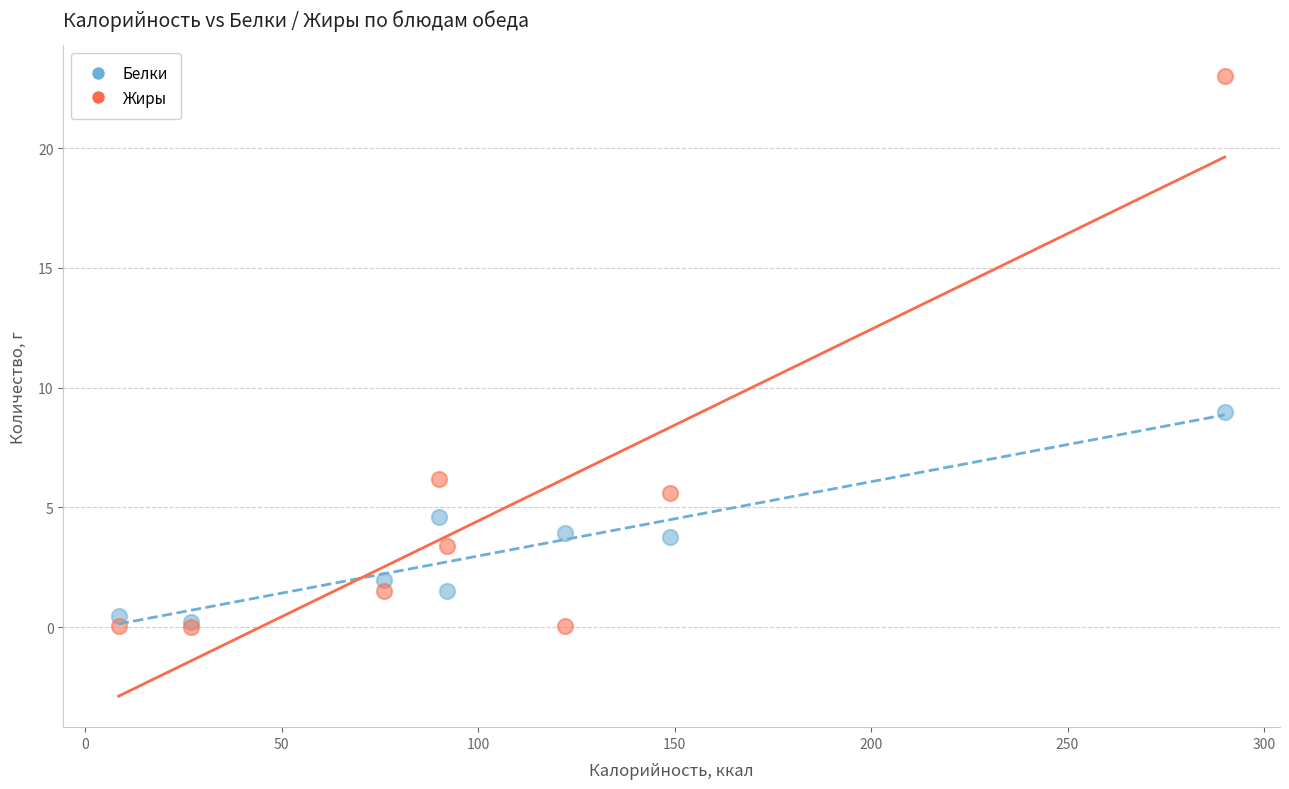

Which series reaches the maximum Y coordinate?

Жиры